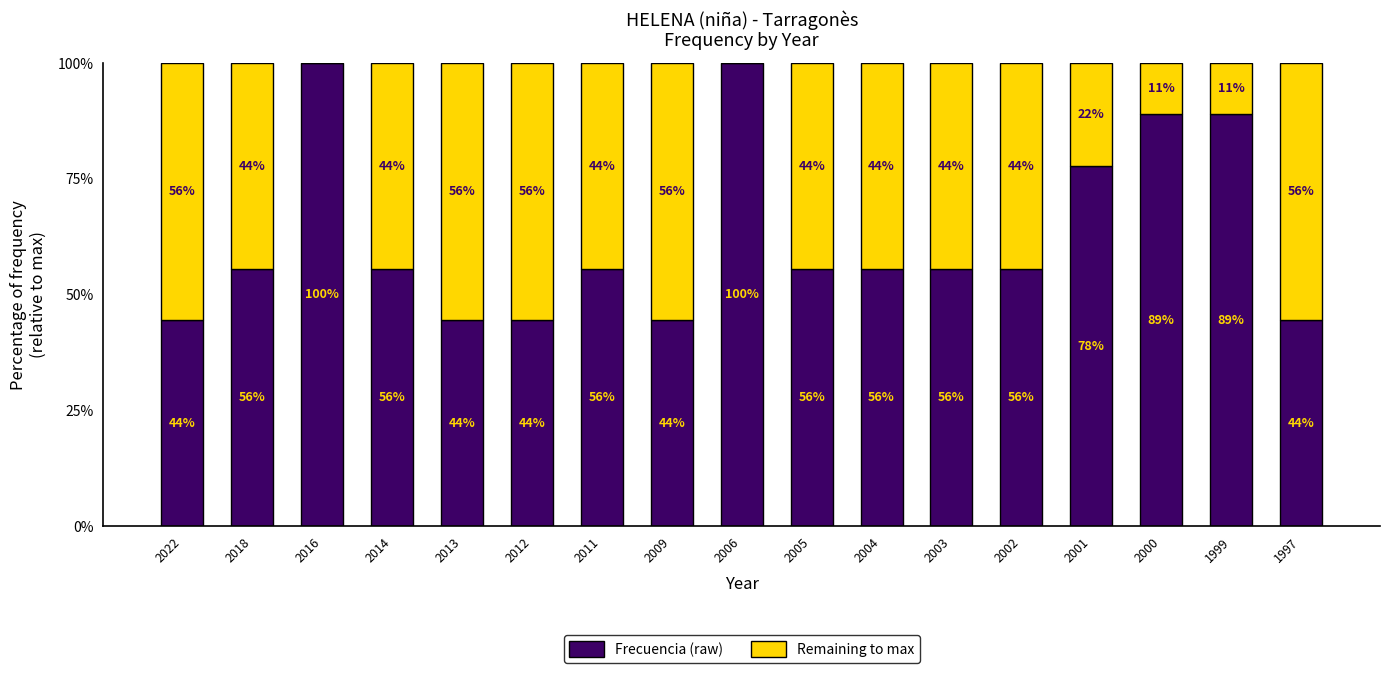

True or false: Frecuencia (raw) has a value of 44.4 at 2022.

True